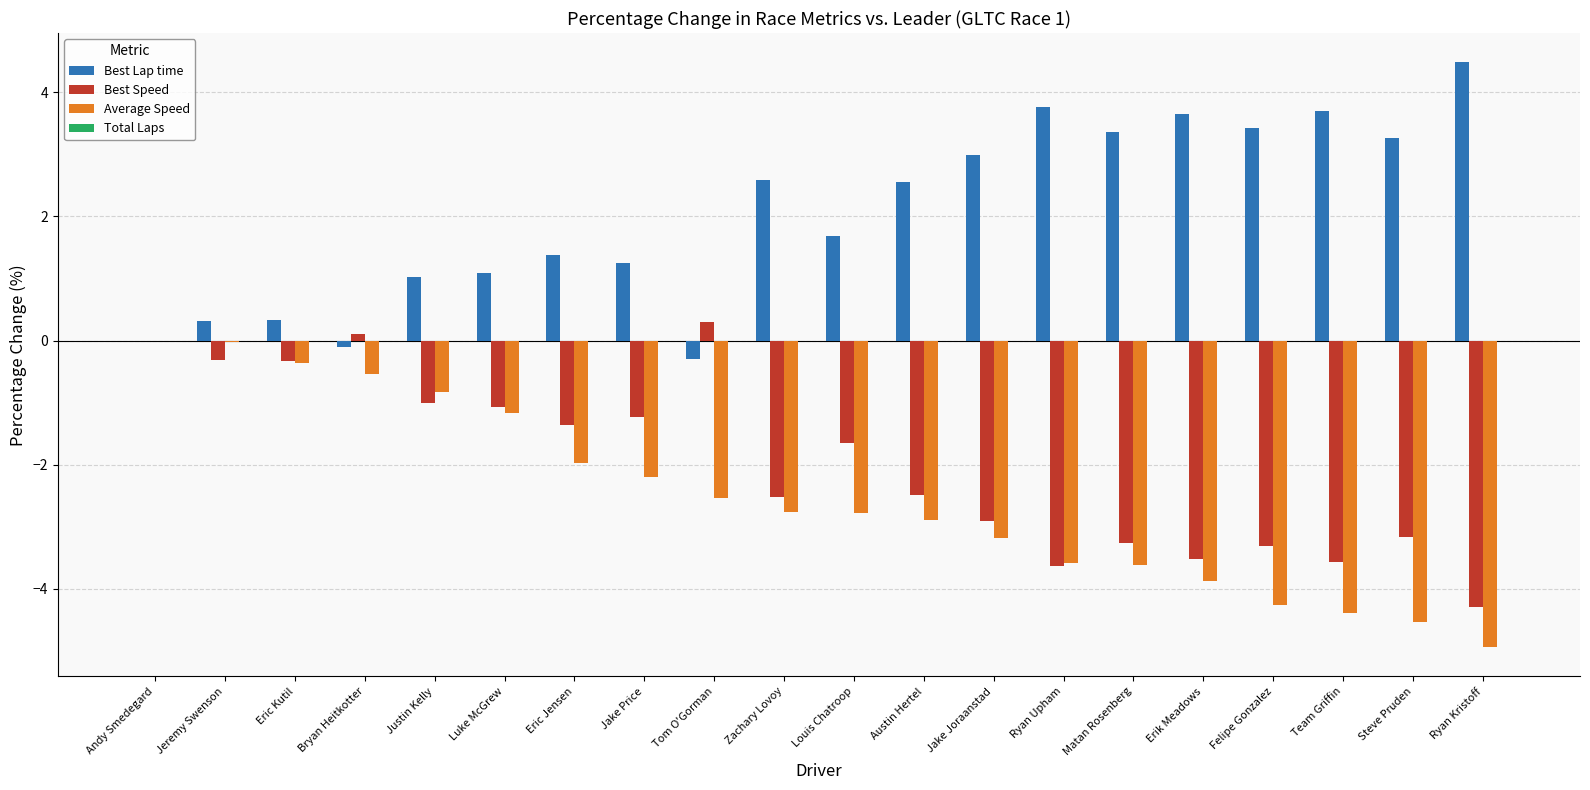

The Best Speed series shows -0.3 at Jeremy Swenson. True or false?

True